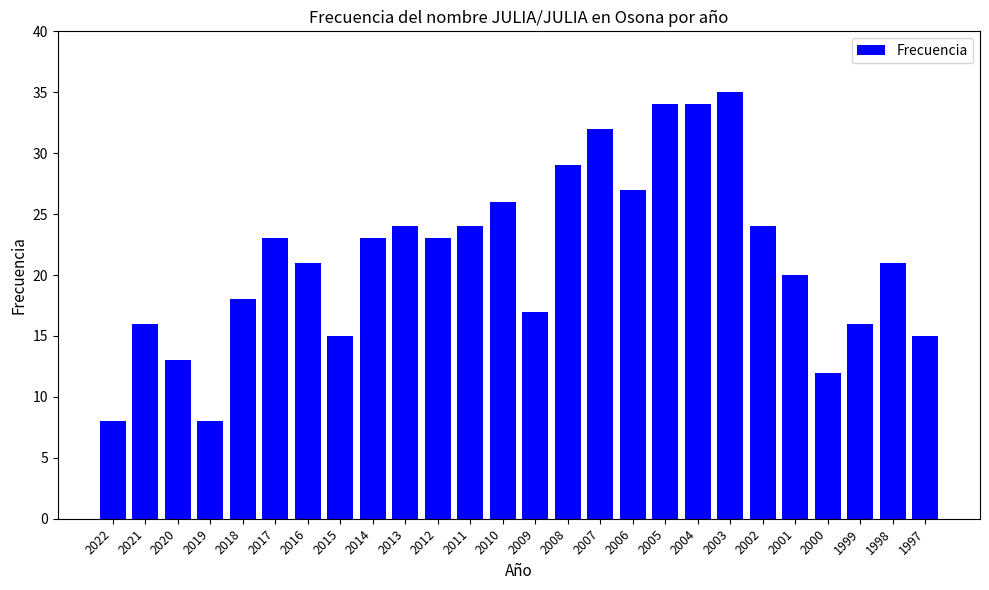

What is the difference between the values at 2014 and 1998?

2